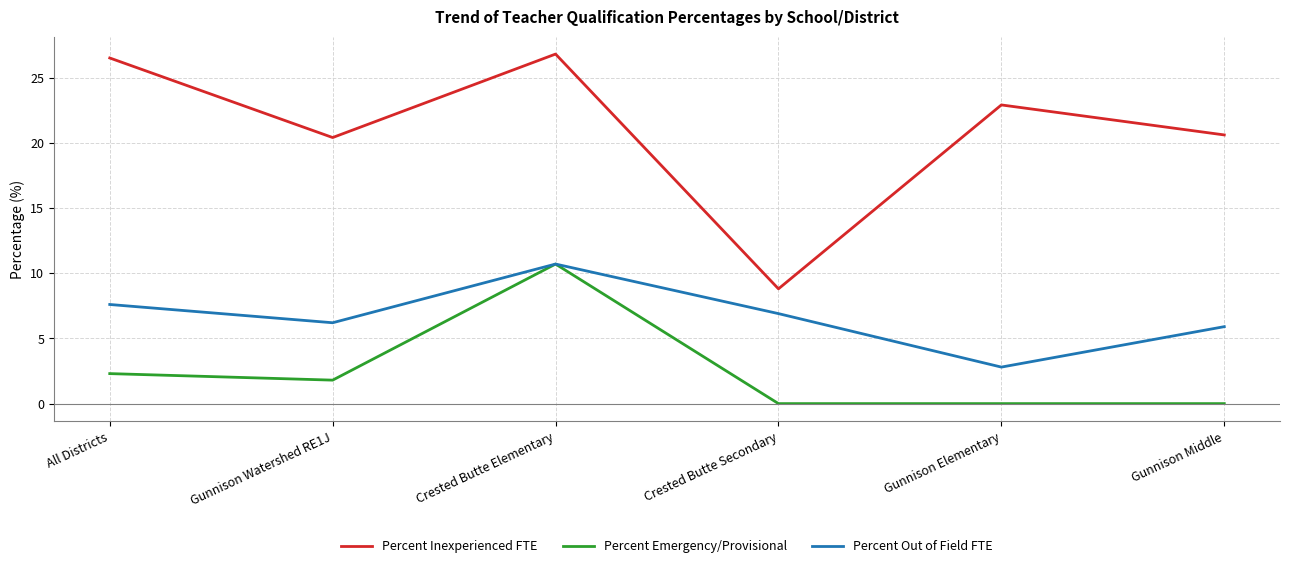

Does the chart have visible grid lines?

Yes